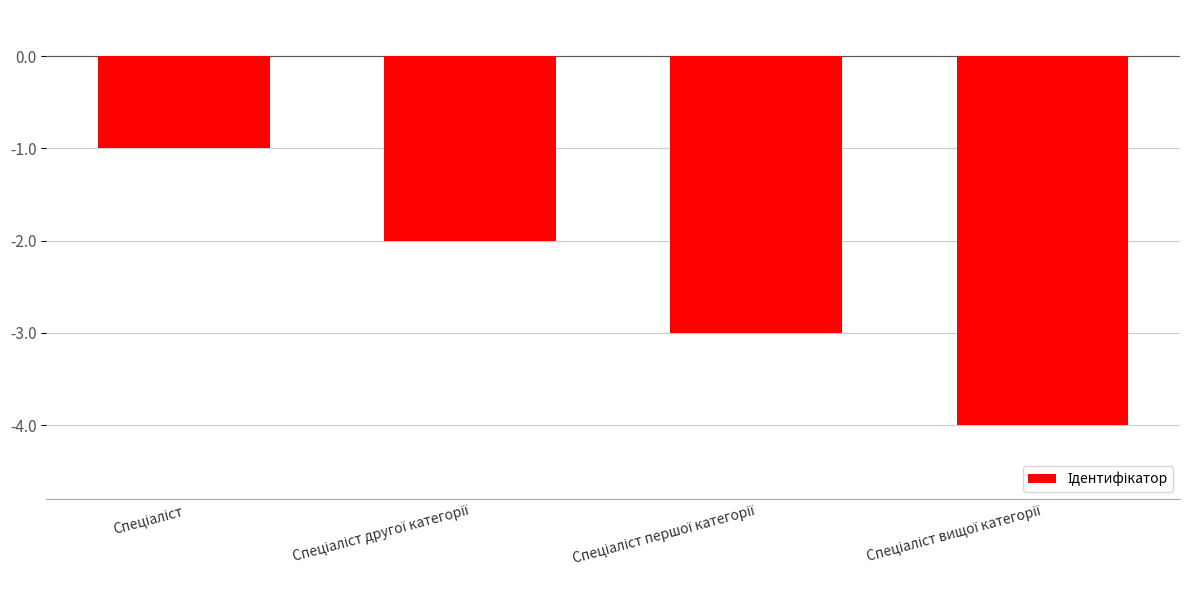

What is the value of the 4th bar from the left?

-4